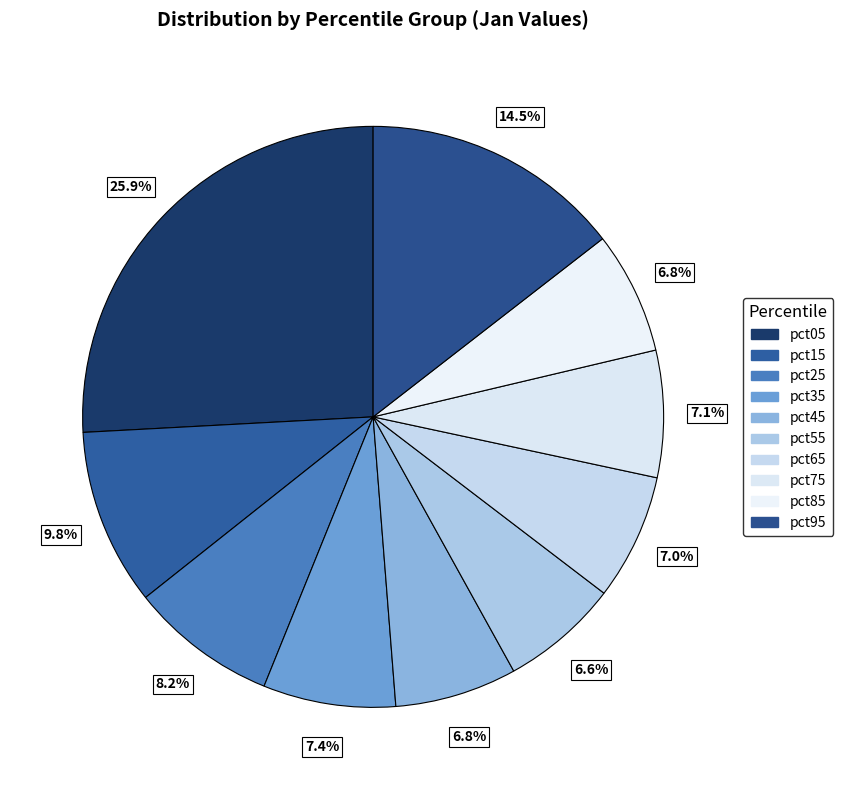

To the nearest percent, what percentage of the pie is pct15?

10%